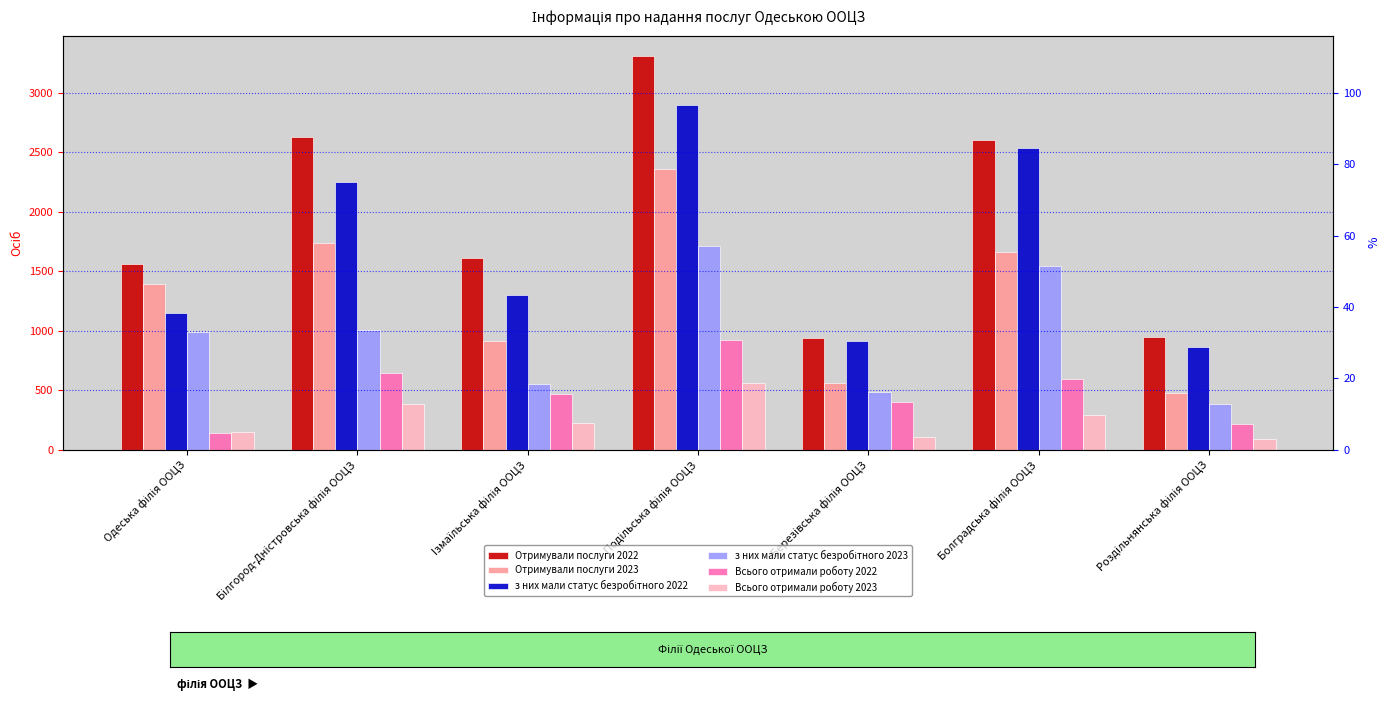

What is the value of the з них мали статус безробітного 2022 bar at the 7th from the left?

860